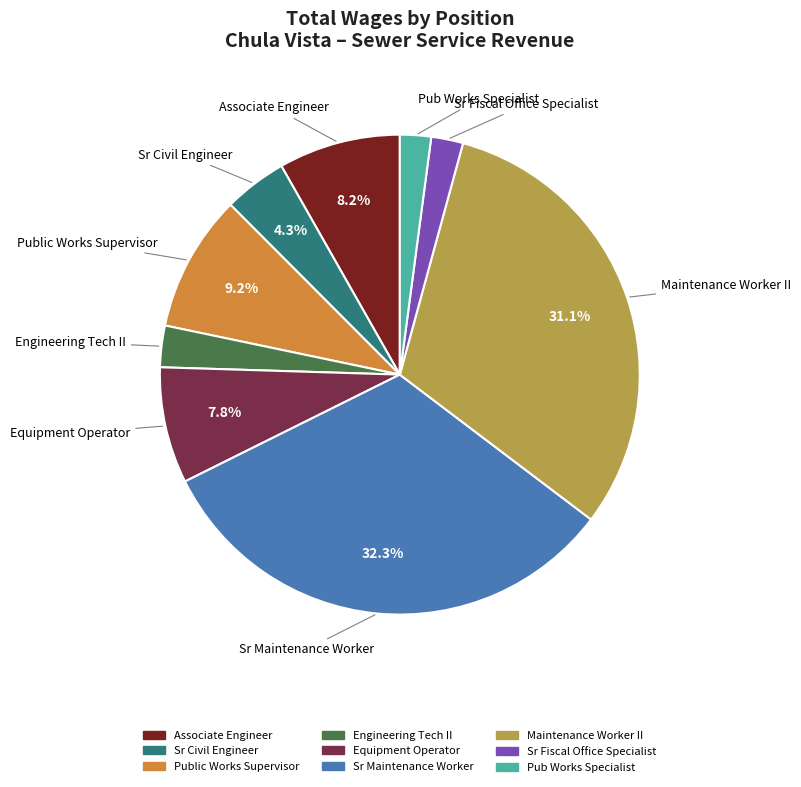

To the nearest percent, what portion does Sr Maintenance Worker represent?

32%